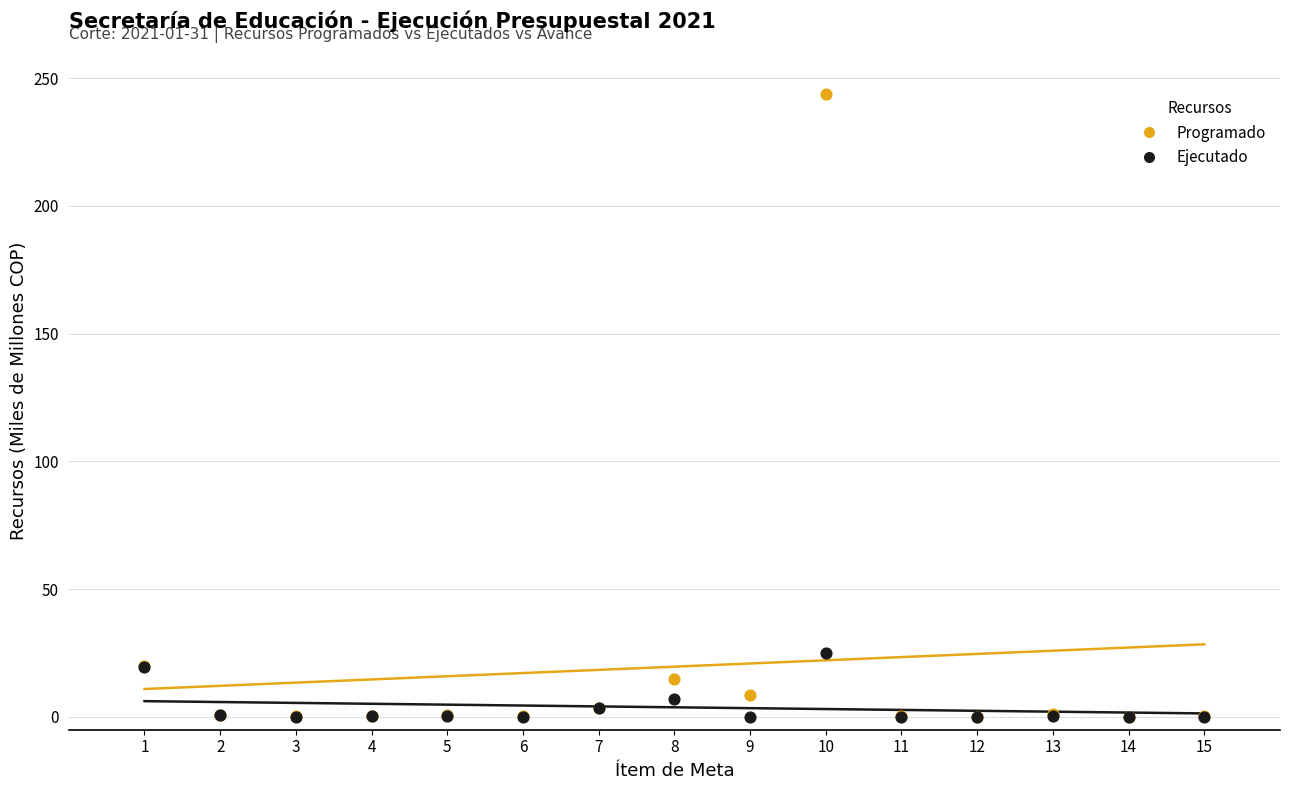

In the Programado series, what Y value is closest to 121?

20.1